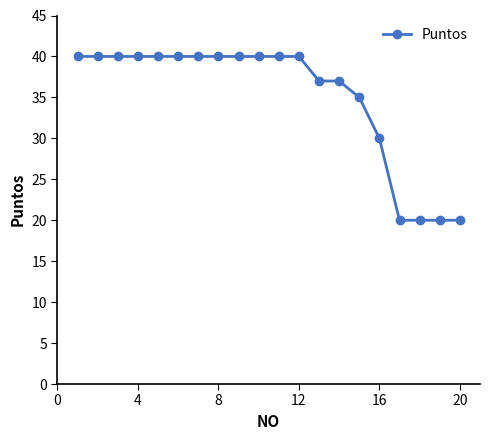

What is the difference between the maximum and second lowest values?

20